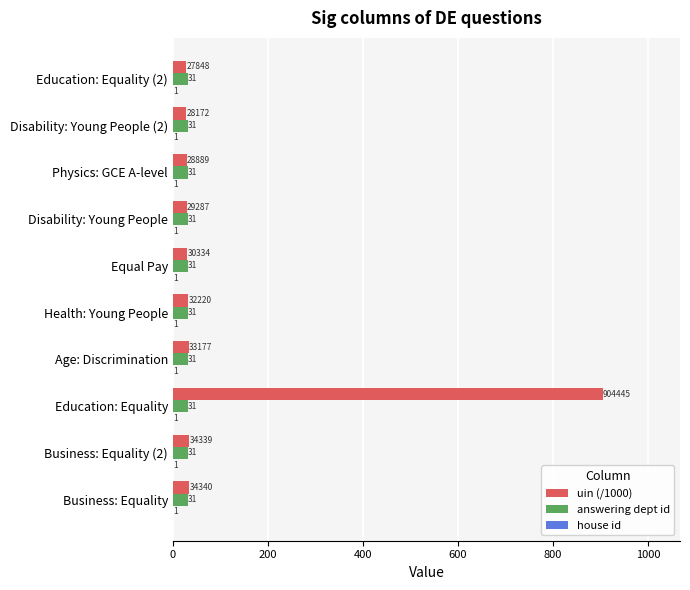

Which series has the widest spread of values?

uin (/1000)